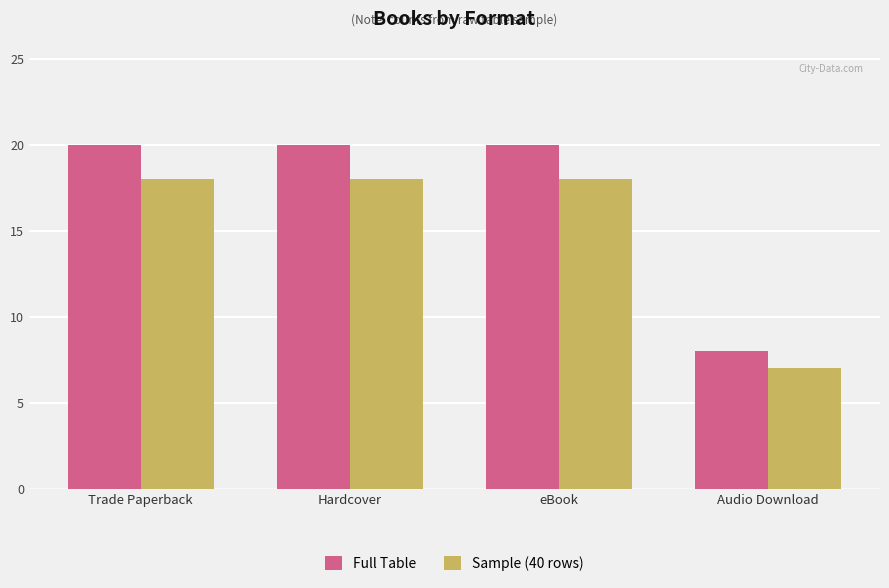

Reading left to right, what are all the values shown in this chart?

Full Table: Trade Paperback=20	Hardcover=20	eBook=20	Audio Download=8
Sample (40 rows): Trade Paperback=18	Hardcover=18	eBook=18	Audio Download=7